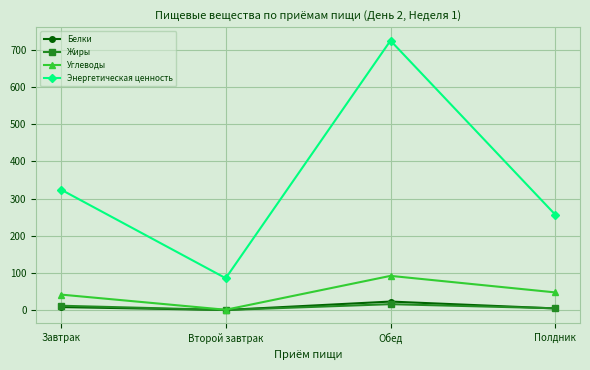

Reading left to right, transcribe all the data shown in this chart.

Белки: 8.4	0.6	23.2	4.7
Жиры: 12.0	0.6	16.2	5.1
Углеводы: 42.0	1.2	92.3	47.8
Энергетическая ценность: 324.3	86.0	724.8	256.8